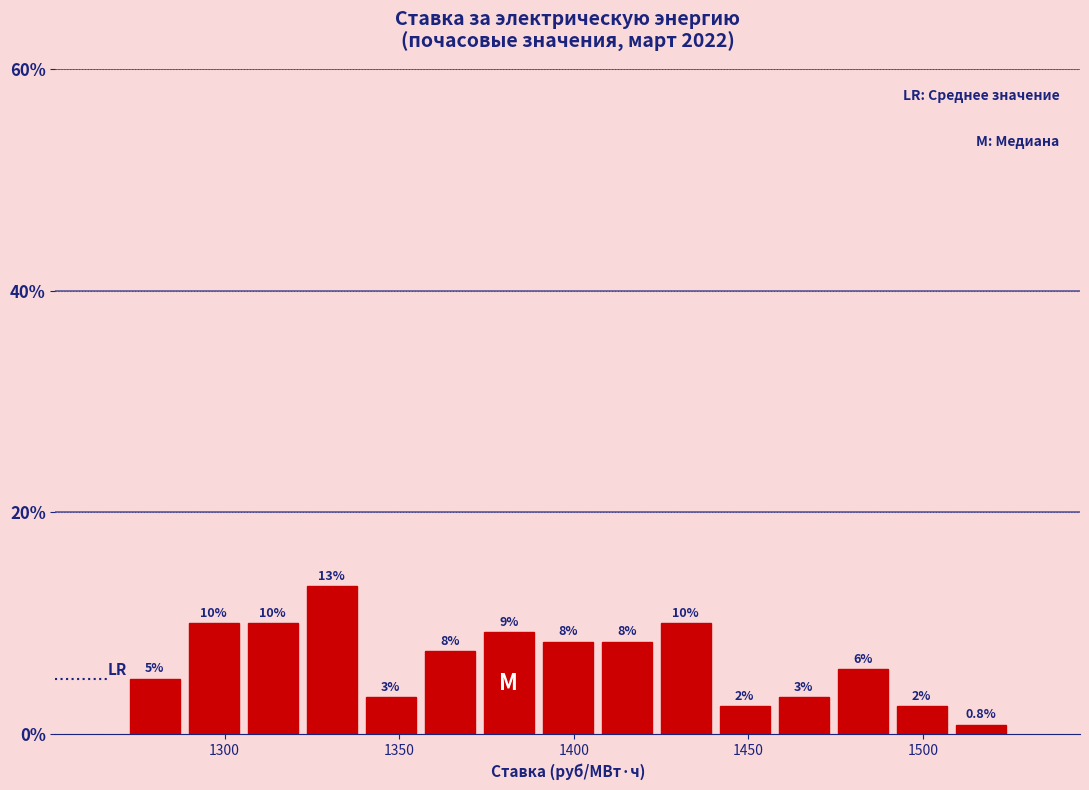

Around what value on the x-axis is the tallest bar? Give the approximate position of its centre, as read against the axis.

1330